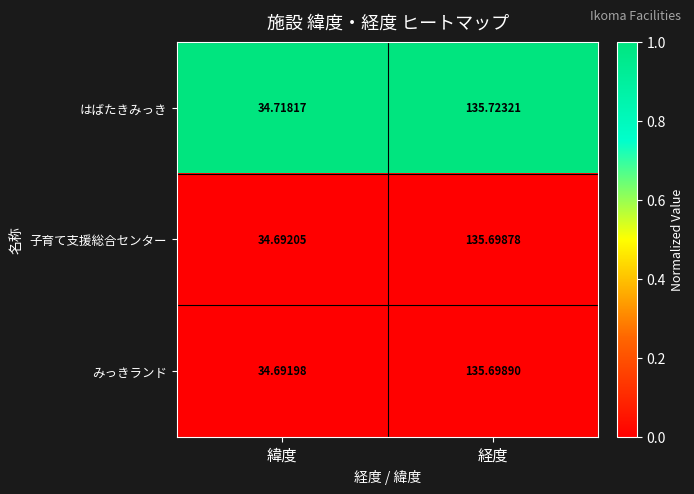

What is the total value across all series at 経度?

407.1